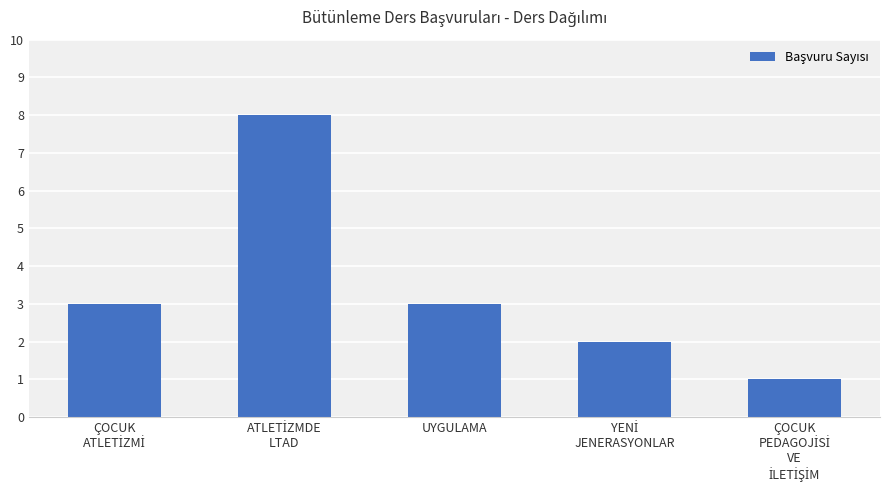

True or false: the data shows 3 at UYGULAMA.

True